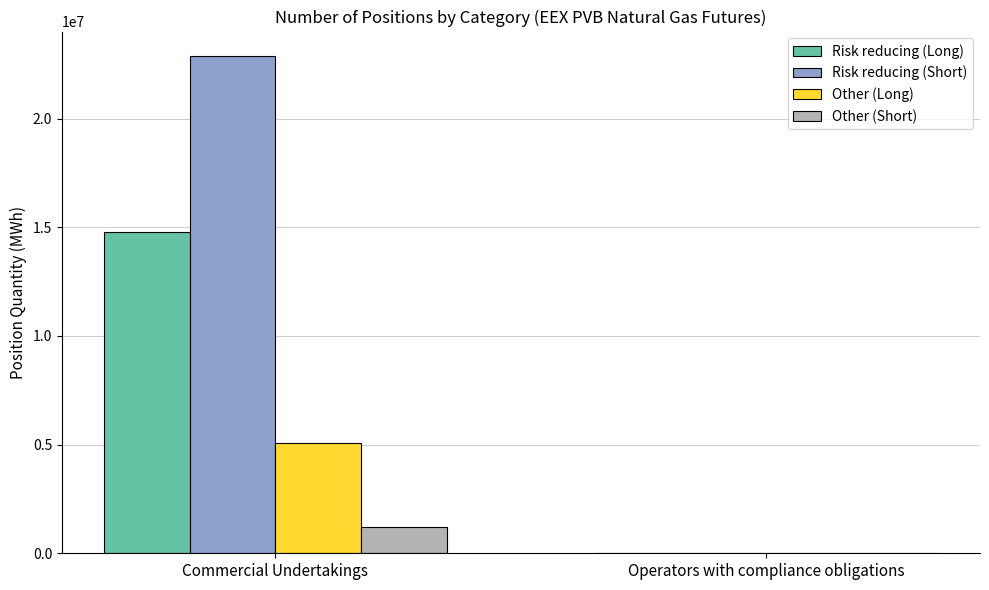

At which category is the sum across all series the highest?

Commercial Undertakings